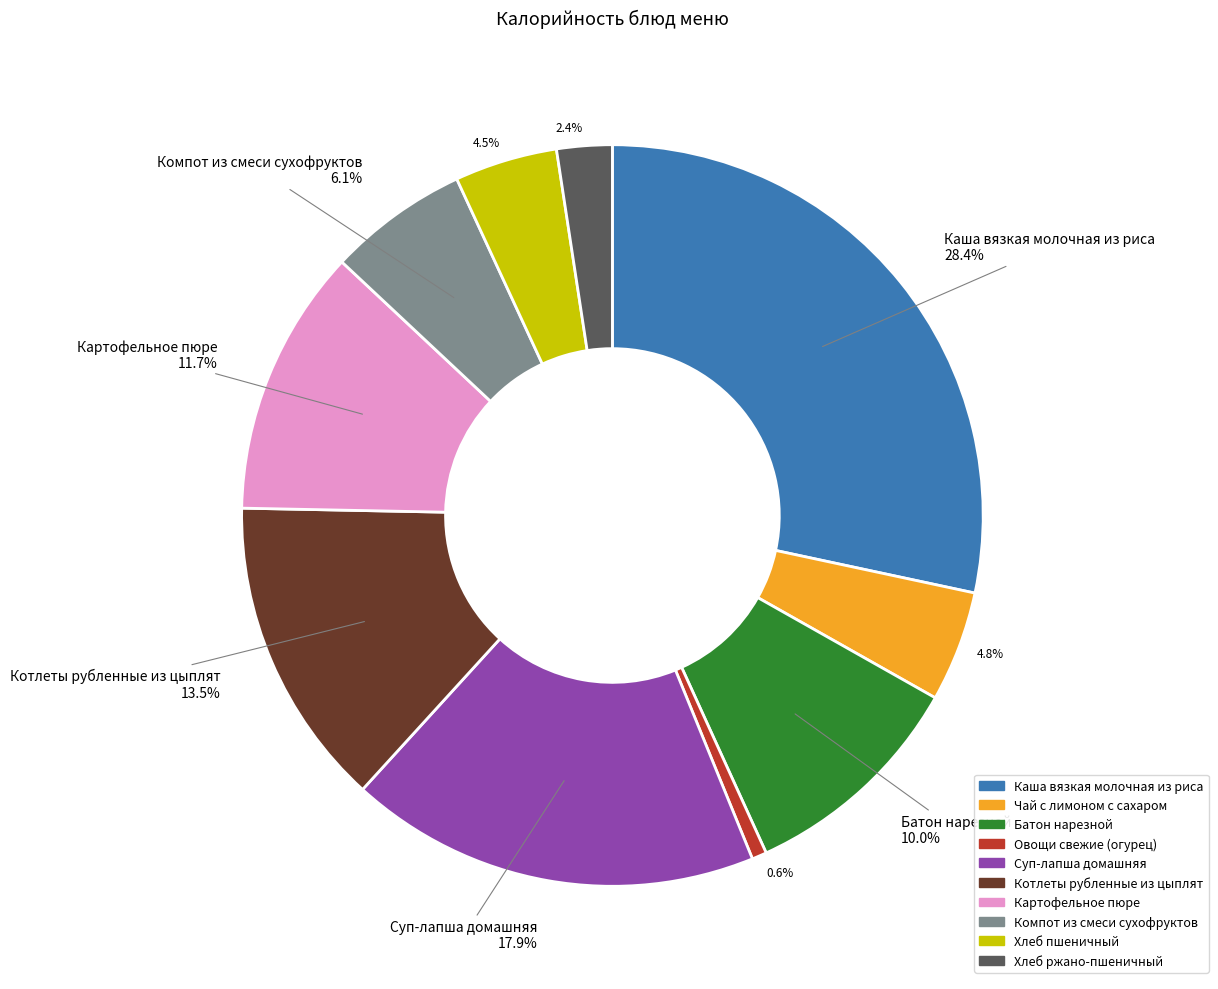

Which has a higher value, Суп-лапша домашняя or Батон нарезной?

Суп-лапша домашняя